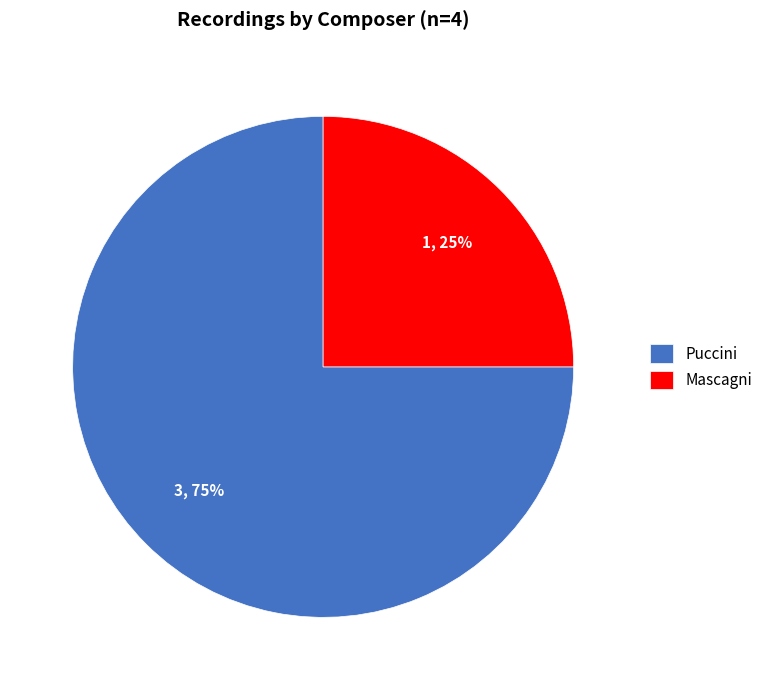

Which has a higher value, Puccini or Mascagni?

Puccini